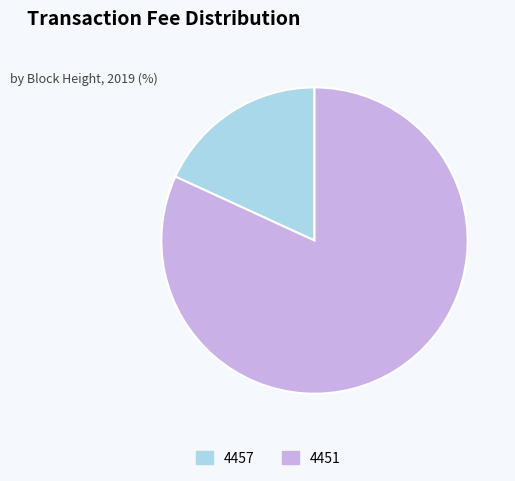

Which has a higher value, 4451 or 4457?

4451